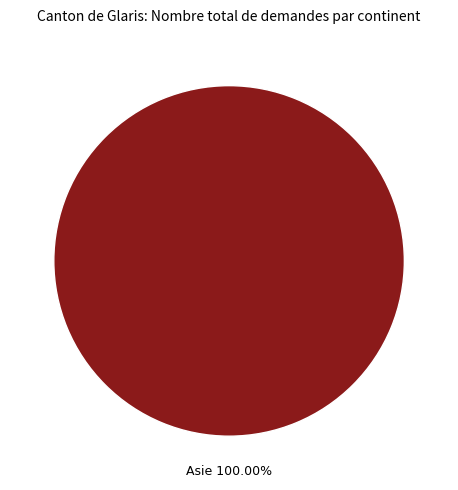

How many segments does this pie chart have?

1